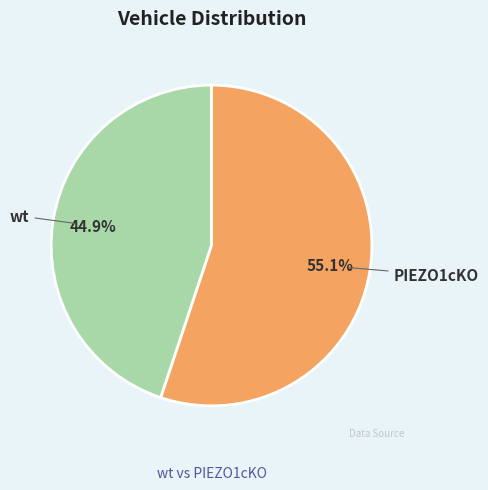

Approximately how many times larger is the value at PIEZO1cKO compared to wt?

1.2